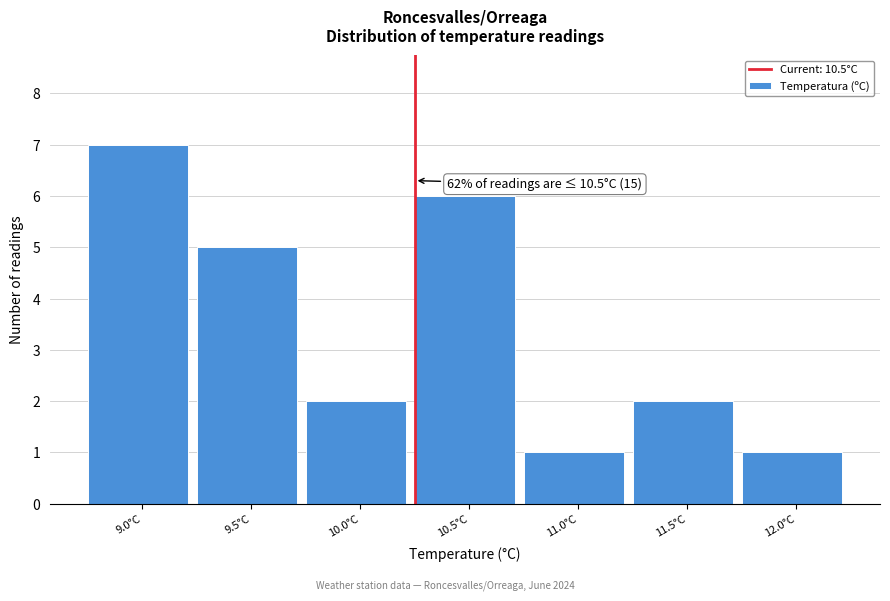

Reading left to right, list all the values displayed in this chart.

9.0°C=7	9.5°C=5	10.0°C=2	10.5°C=6	11.0°C=1	11.5°C=2	12.0°C=1